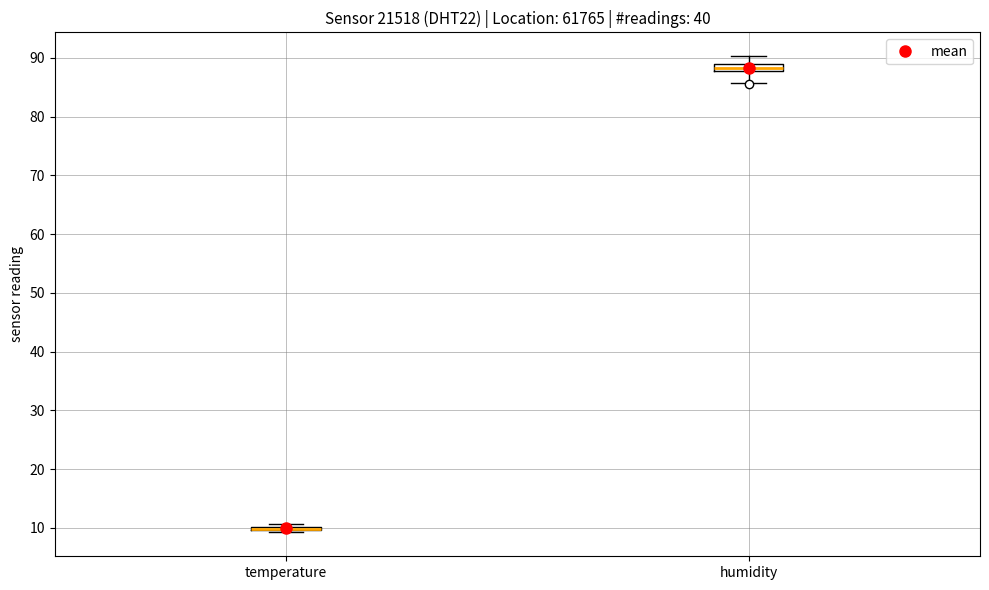

Where does the lower whisker of the box for humidity end on the y-axis? The values are not printed on the chart, so give them approximately, as read against the axis.

86